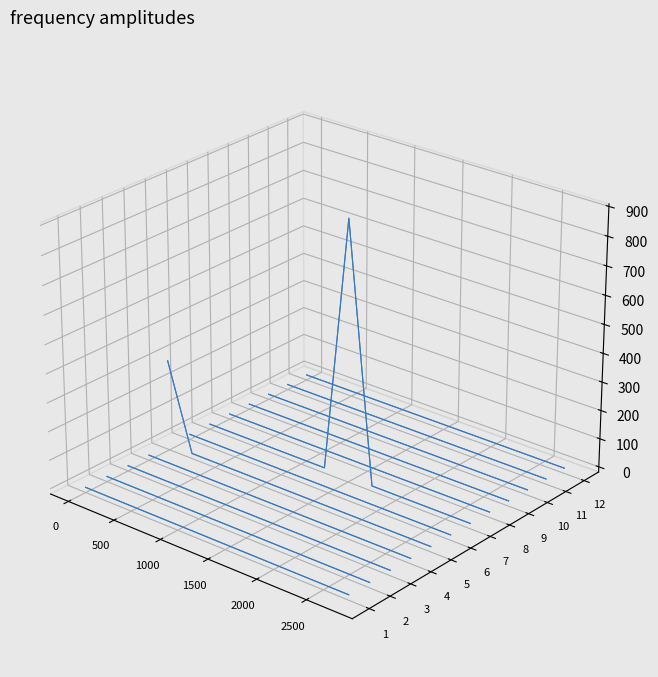

The Motor vehicle expenses series shows -0.0 at 9. True or false?

False